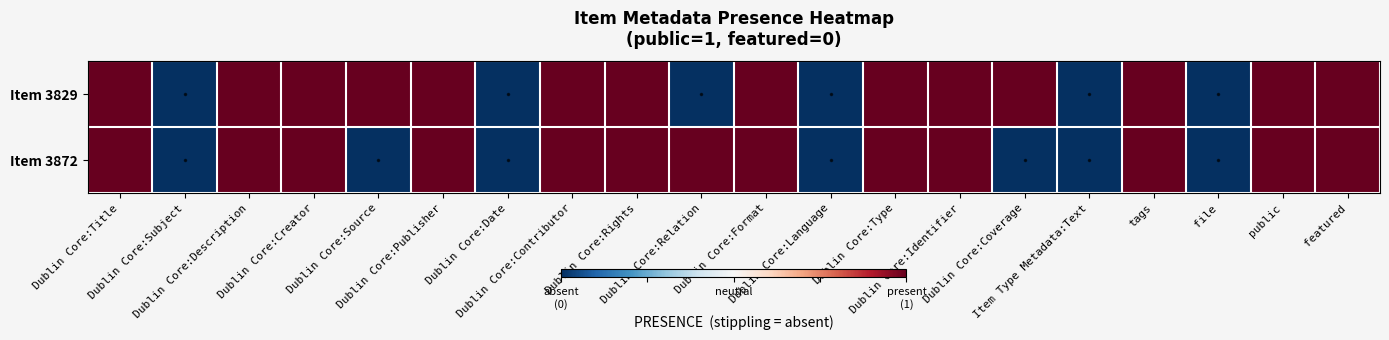

Reading right to left, what are all the values shown in this chart?

Item 3829: featured=1	public=1	file=-1	tags=1	Item Type Metadata:Text=-1	Dublin Core:Coverage=1	Dublin Core:Identifier=1	Dublin Core:Type=1	Dublin Core:Language=-1	Dublin Core:Format=1	Dublin Core:Relation=-1	Dublin Core:Rights=1	Dublin Core:Contributor=1	Dublin Core:Date=-1	Dublin Core:Publisher=1	Dublin Core:Source=1	Dublin Core:Creator=1	Dublin Core:Description=1	Dublin Core:Subject=-1	Dublin Core:Title=1
Item 3872: featured=1	public=1	file=-1	tags=1	Item Type Metadata:Text=-1	Dublin Core:Coverage=-1	Dublin Core:Identifier=1	Dublin Core:Type=1	Dublin Core:Language=-1	Dublin Core:Format=1	Dublin Core:Relation=1	Dublin Core:Rights=1	Dublin Core:Contributor=1	Dublin Core:Date=-1	Dublin Core:Publisher=1	Dublin Core:Source=-1	Dublin Core:Creator=1	Dublin Core:Description=1	Dublin Core:Subject=-1	Dublin Core:Title=1